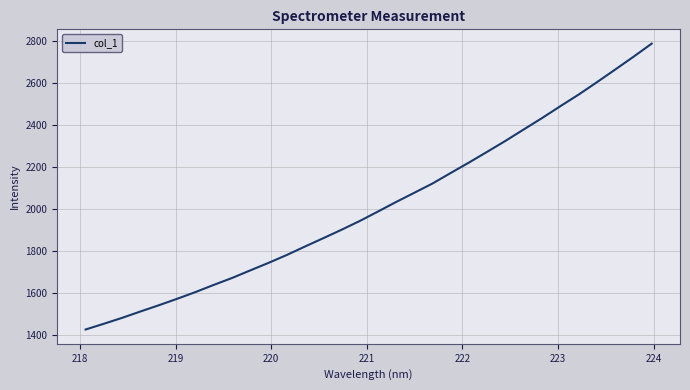

What is the smallest value displayed?

1427.3